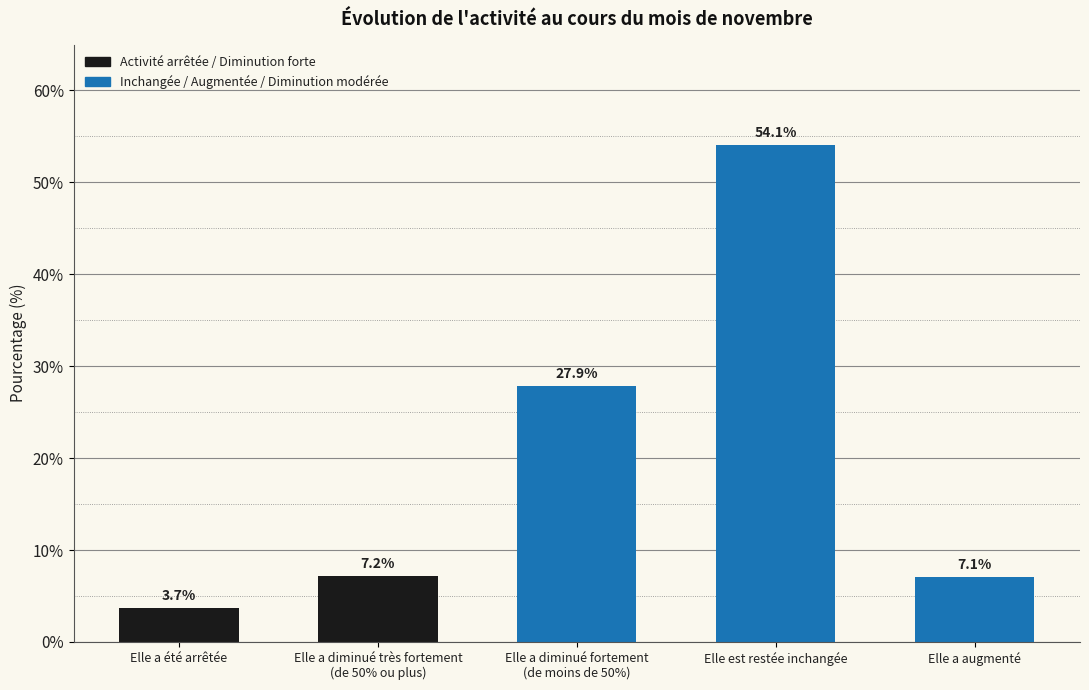

What is the sum of all values?

100.0